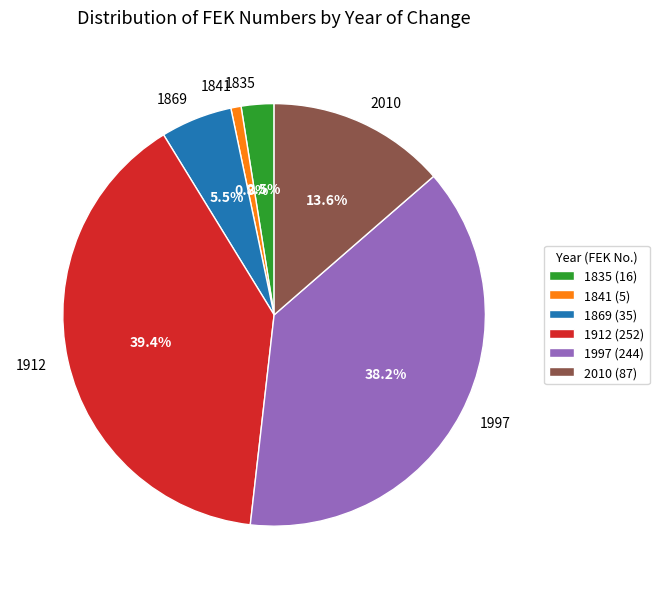

Rank the categories by value from lowest to highest.

1841, 1835, 1869, 2010, 1997, 1912